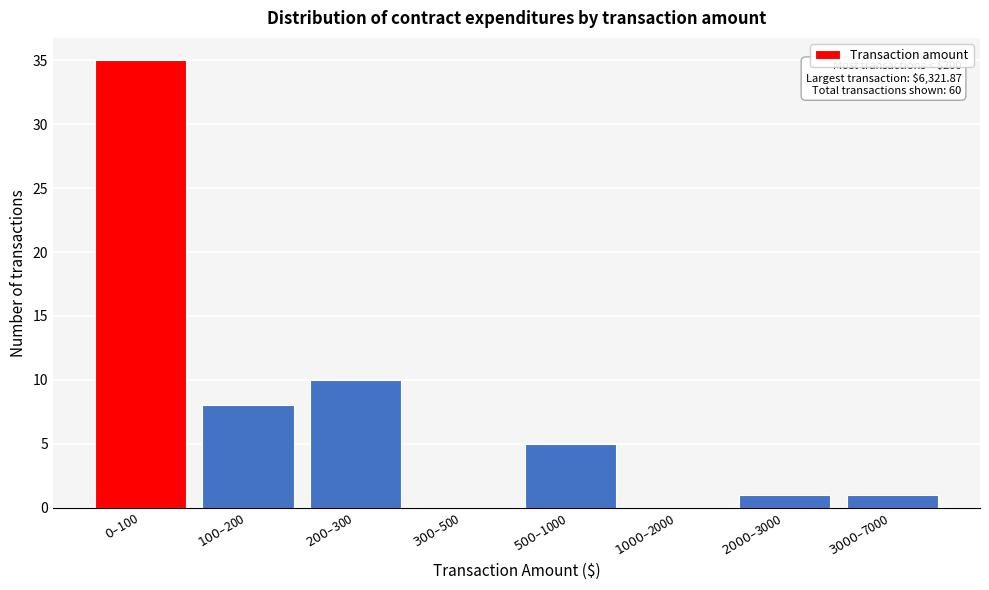

What is the maximum value shown in the chart?

35